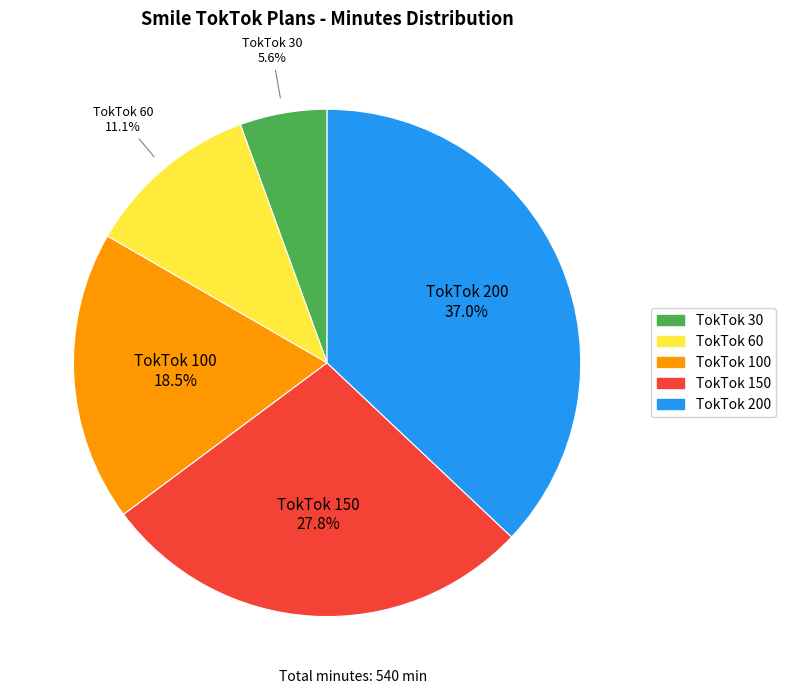

To the nearest percent, what is the difference between the largest and smallest slice percentages?

31%